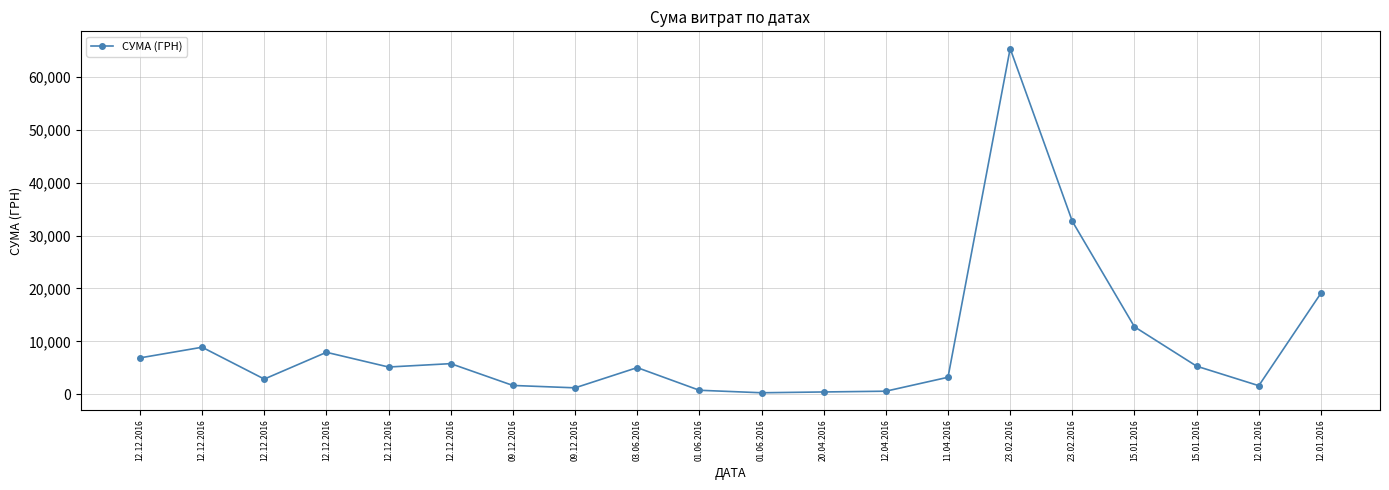

Does the chart display data point markers on the line(s)?

Yes